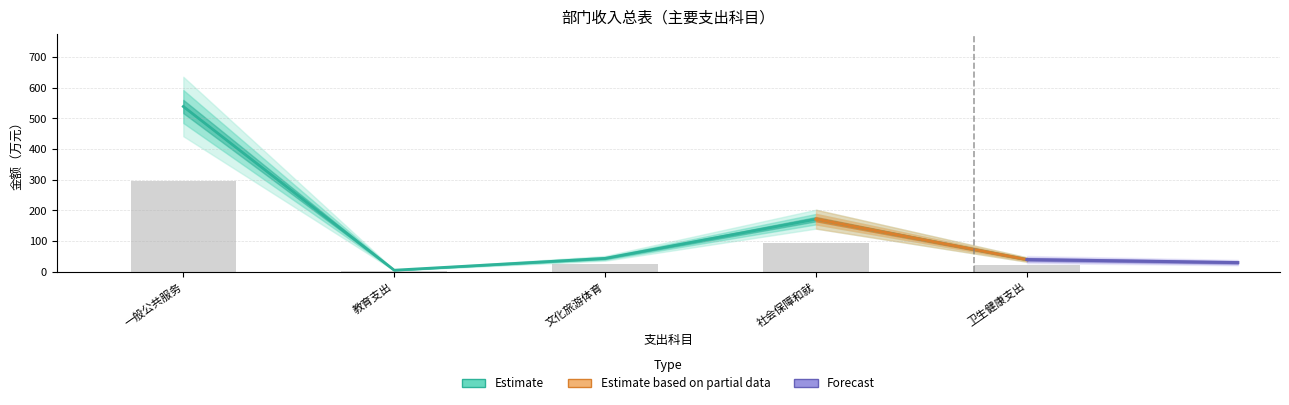

What is the maximum value shown in the chart?

538.6